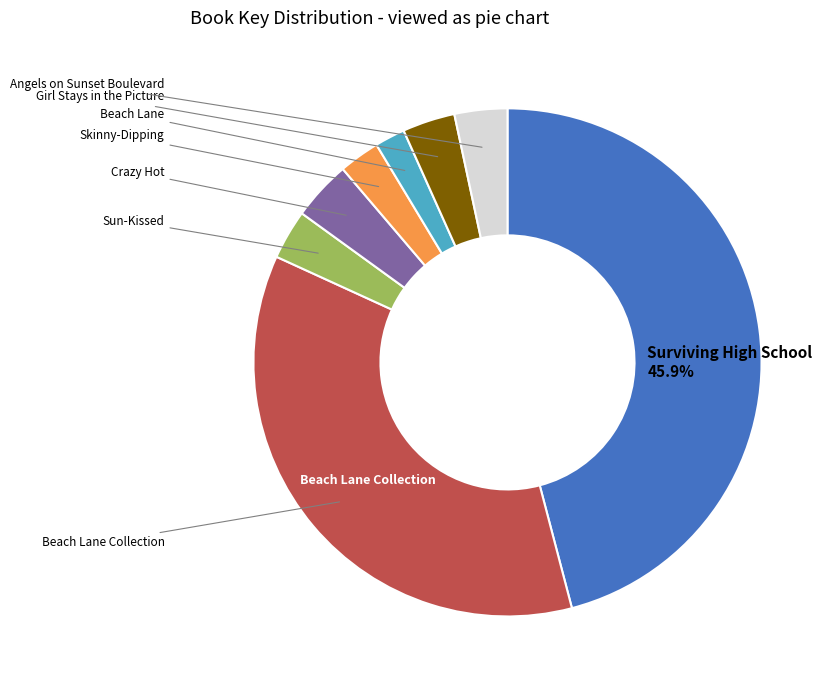

Is there a majority slice in this chart?

No